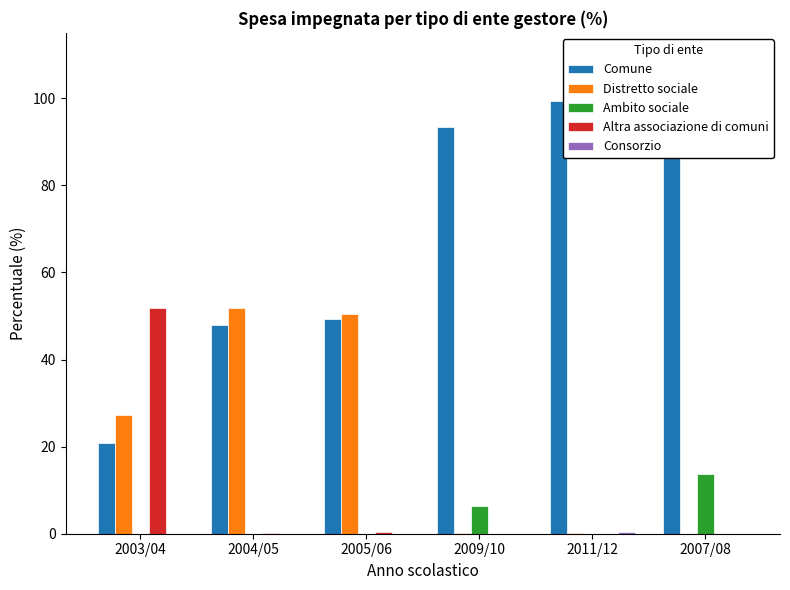

How many distinct data groups are displayed?

5